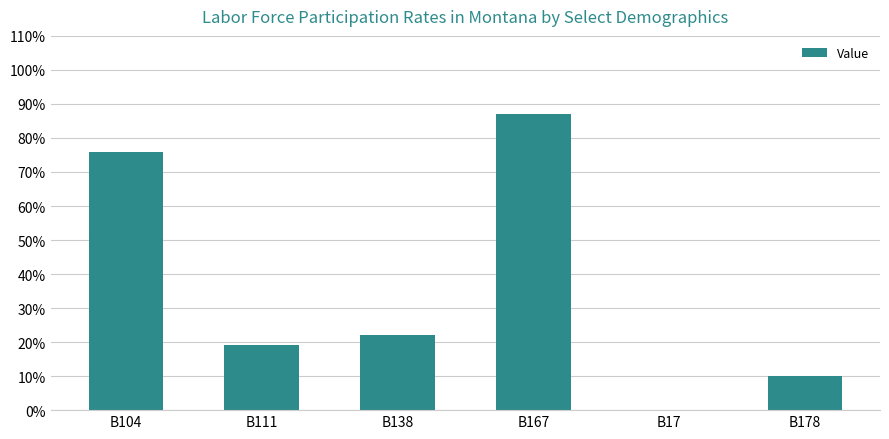

What is the change in value from B167 to B17?

-87